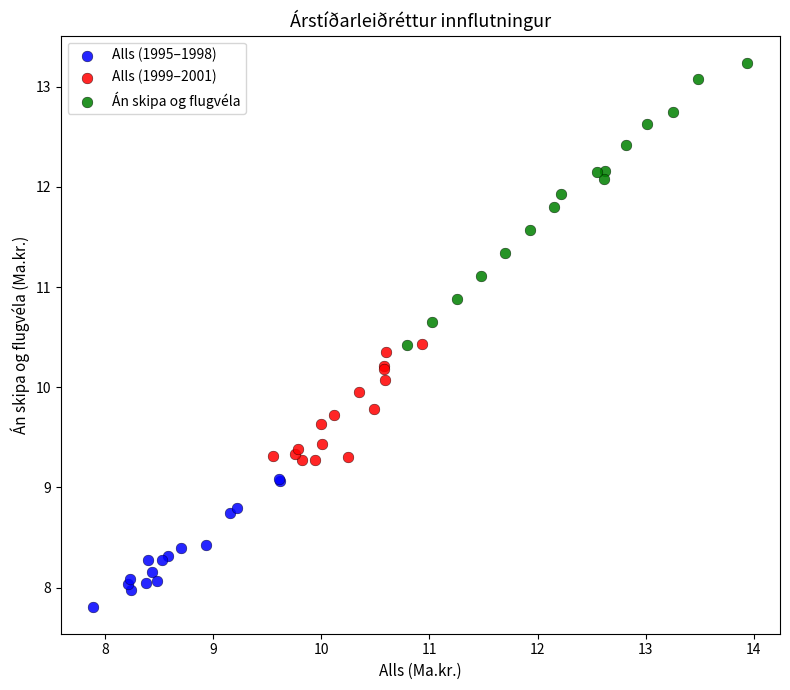

Which series contains the highest Y value?

Án skipa og flugvéla